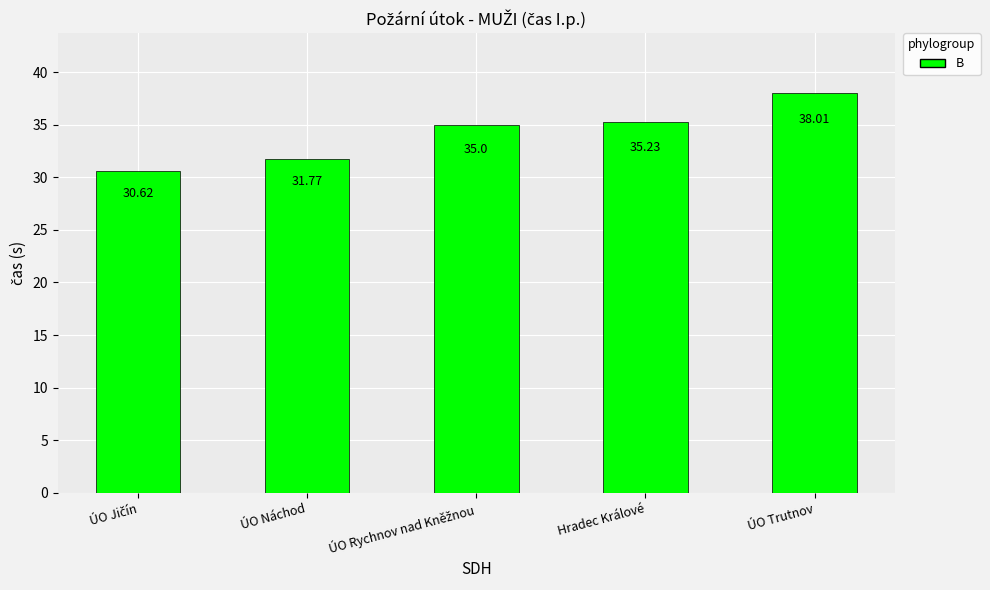

The chart shows a value of 18.2 at ÚO Náchod. True or false?

False